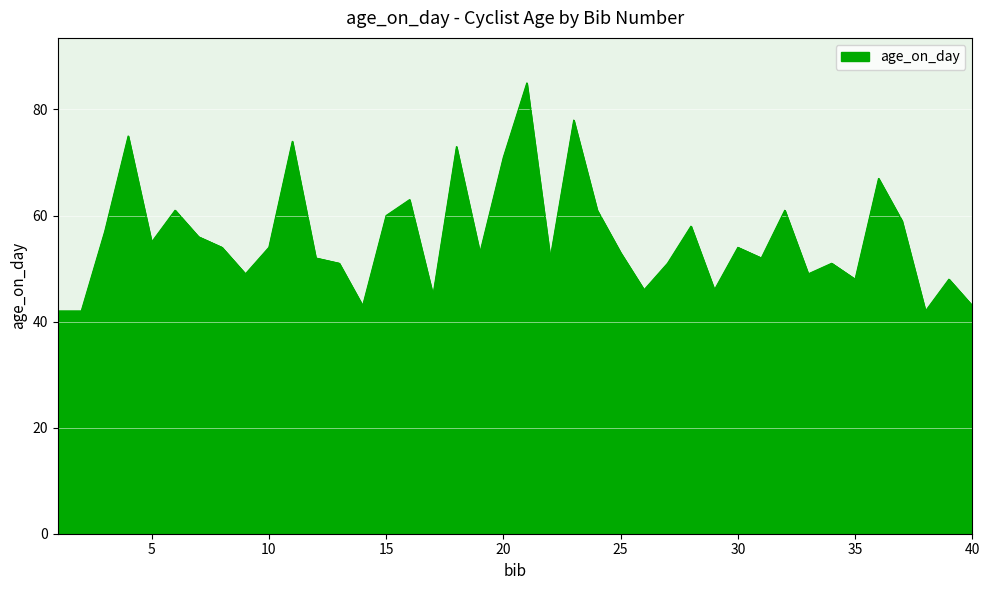

What is the difference between the maximum and minimum values?

43